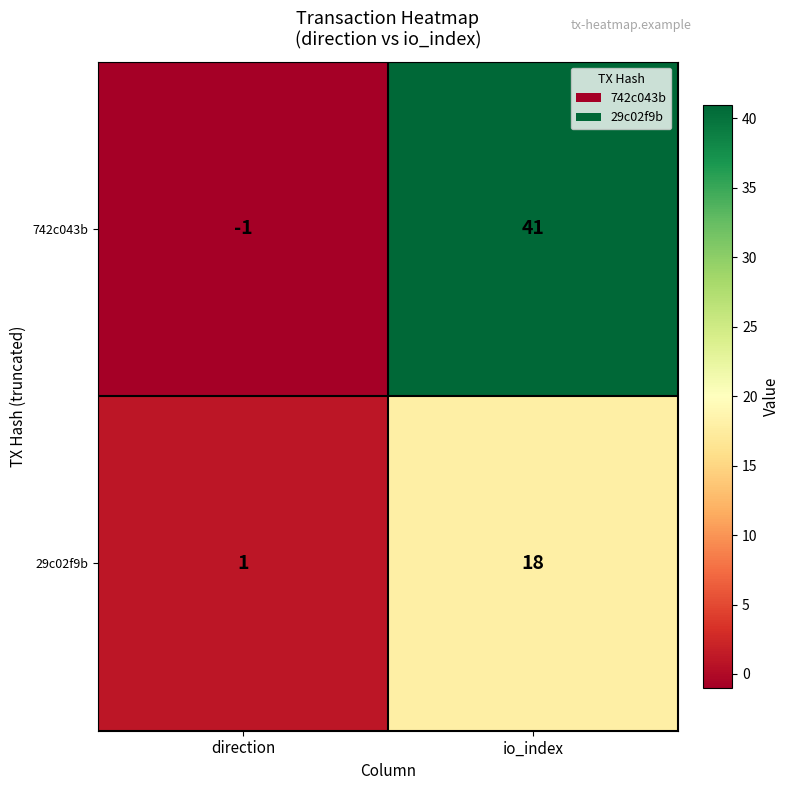

Which series has the widest spread of values?

742c043b